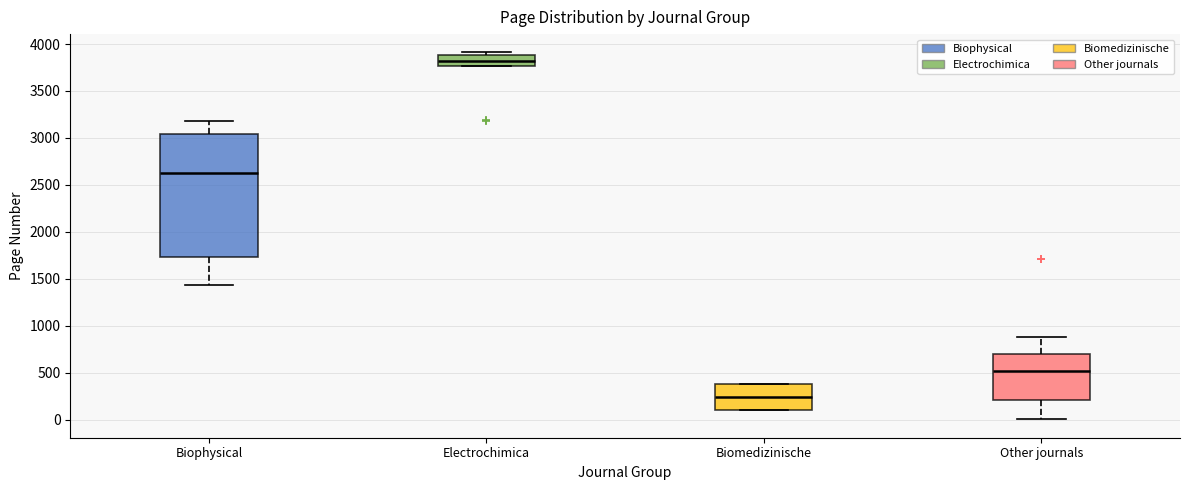

Reading left to right, read every box against the y-axis: the position of its median line, the range the box covers, and the ends of its whiskers. The values are not printed on the chart, so give them approximately, as read against the axis.

Biophysical: median 2650, box 1750 to 3050, whiskers 1450 to 3200
Electrochimica: median 3800, box 3750 to 3900, whiskers 3750 to 3900 (just above the box's upper edge)
Biomedizinische: median 250, box 100 to 400, whiskers 100 to 400
Other journals: median 500, box 200 to 700, whiskers 0 to 900